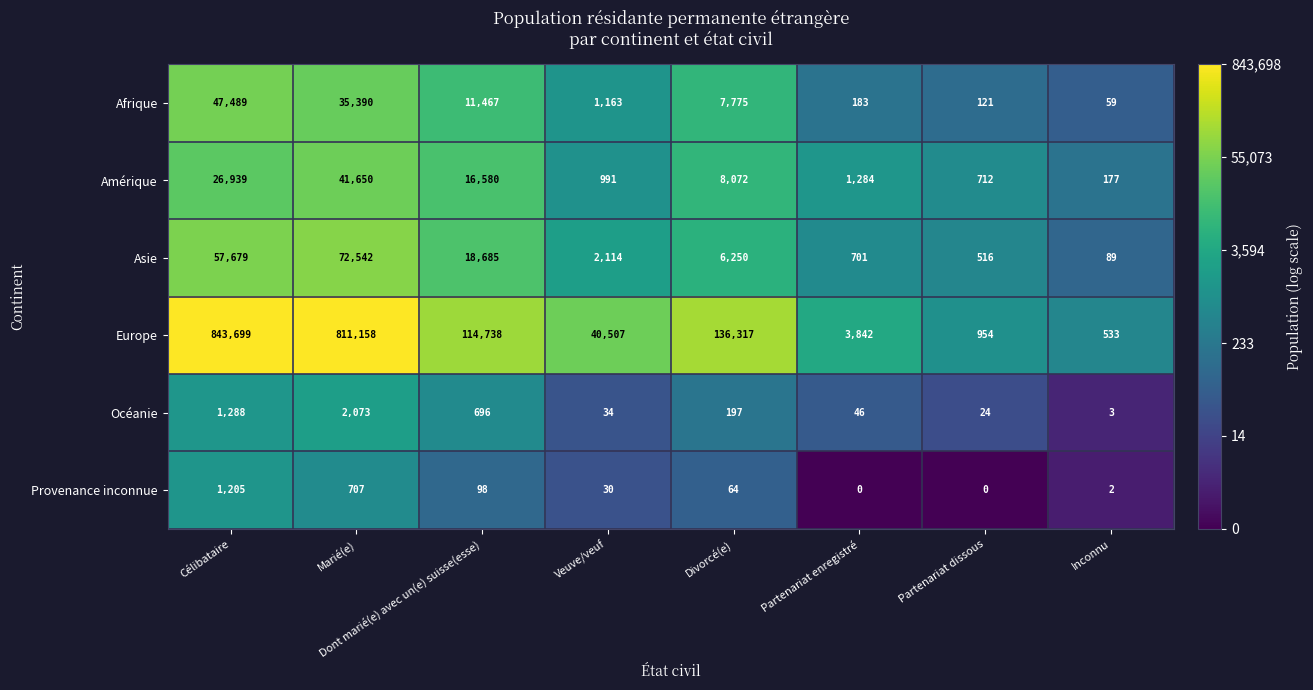

The Afrique series shows 19461 at Célibataire. True or false?

False